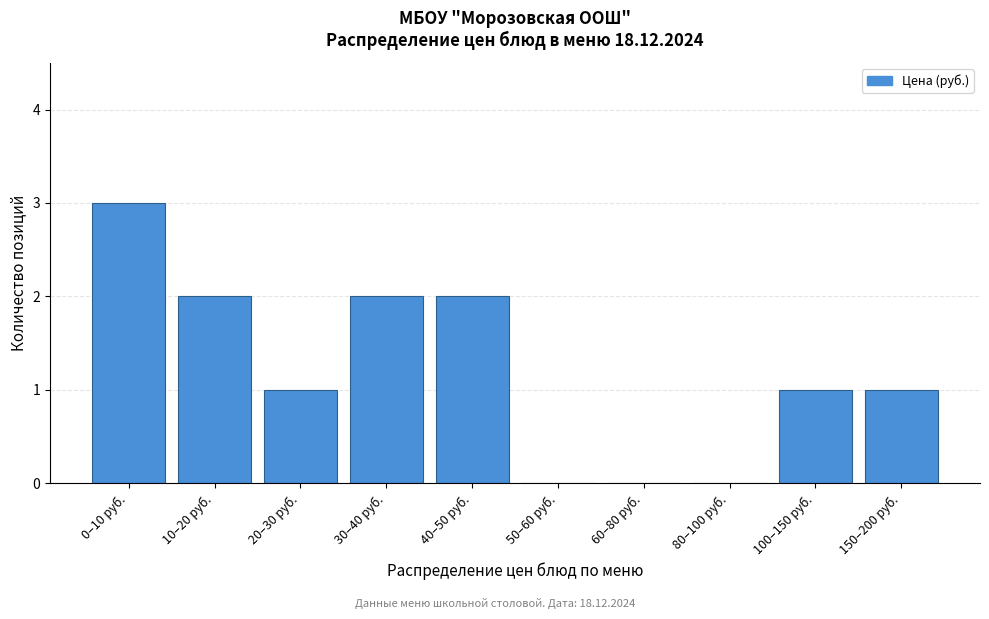

Reading left to right, extract all data points from this chart.

0–10 руб.=3	10–20 руб.=2	20–30 руб.=1	30–40 руб.=2	40–50 руб.=2	50–60 руб.=0	60–80 руб.=0	80–100 руб.=0	100–150 руб.=1	150–200 руб.=1